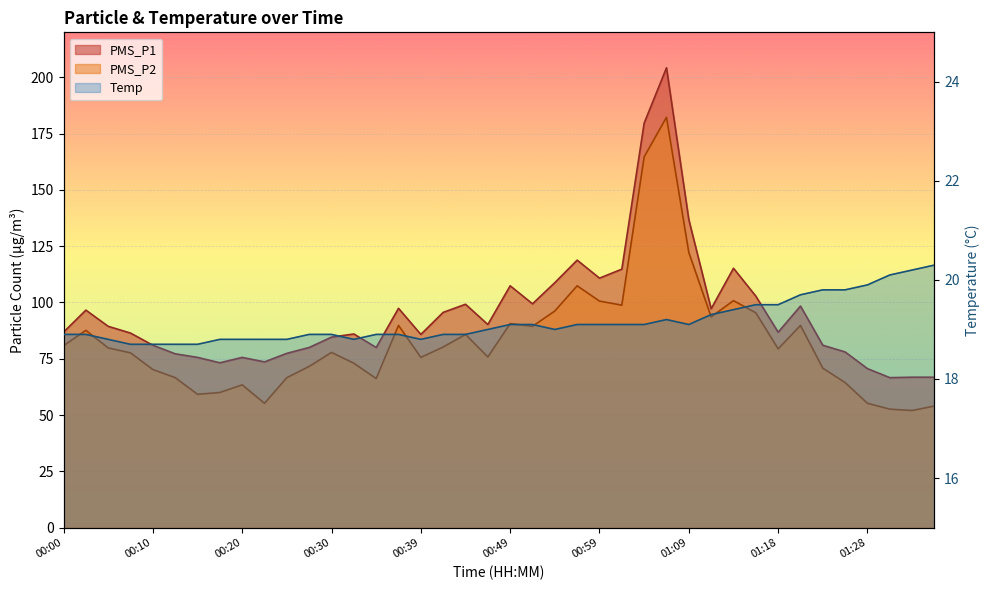

What is the label of the 6th point from the right?

01:23